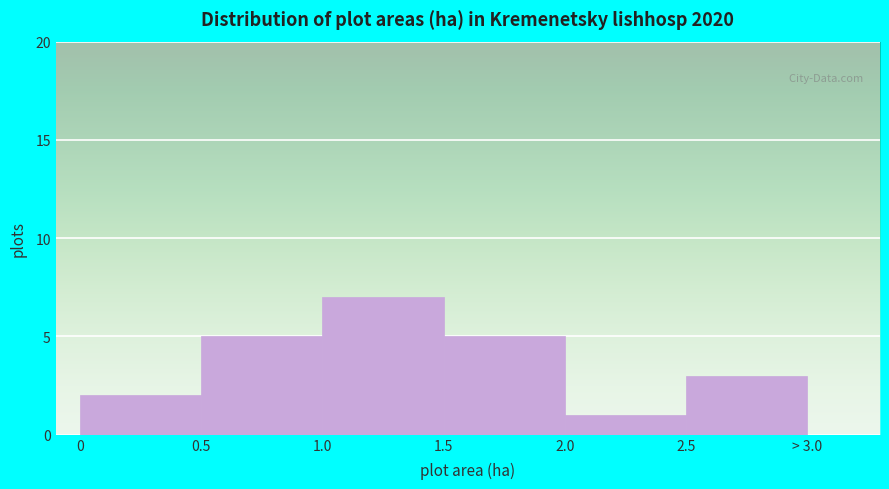

Reading right to left, extract all data points from this chart.

2.5=3	2.0=1	1.5=5	1.0=7	0.5=5	0=2